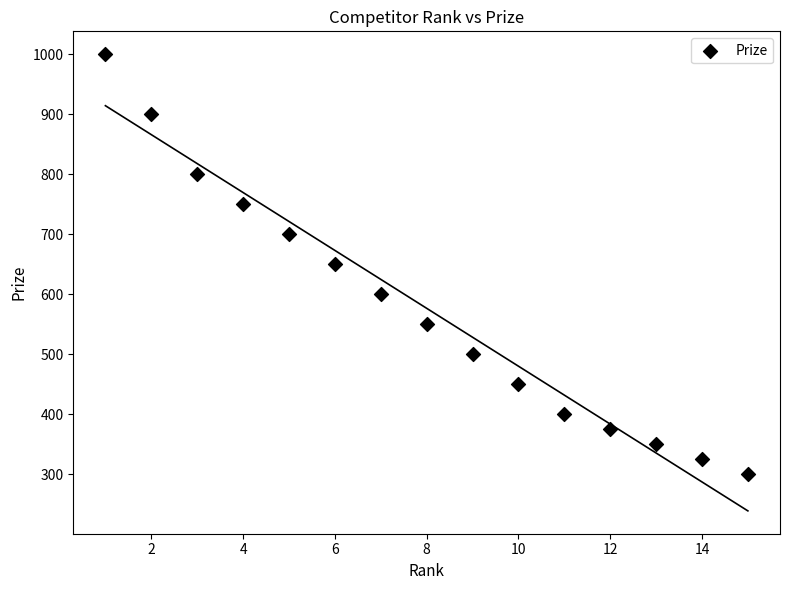

What is the range of X values (max minus min)?

14